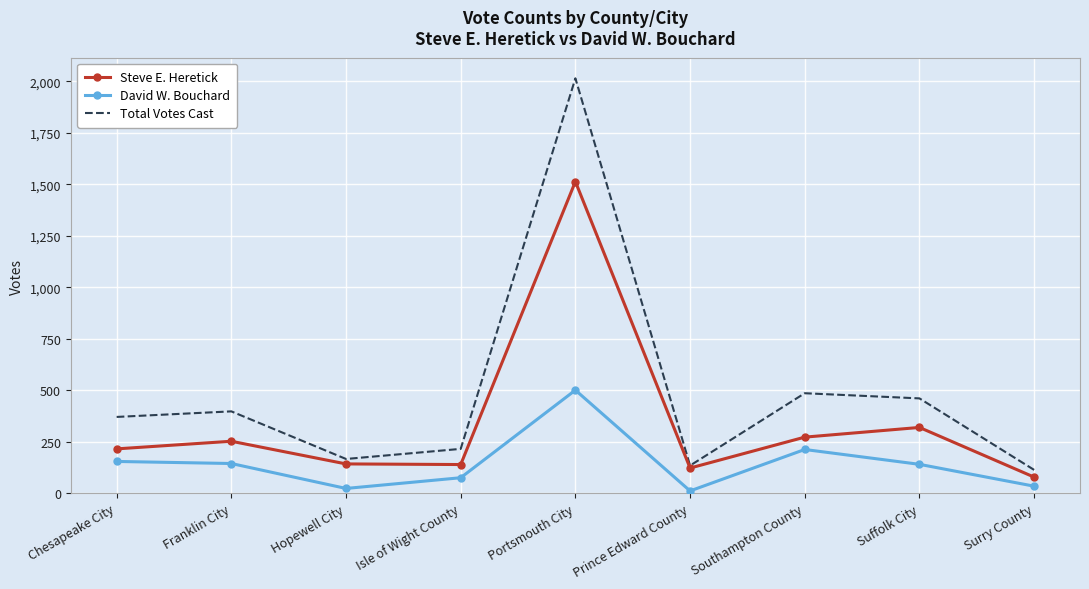

How many interior local valleys does the David W. Bouchard series have?

2